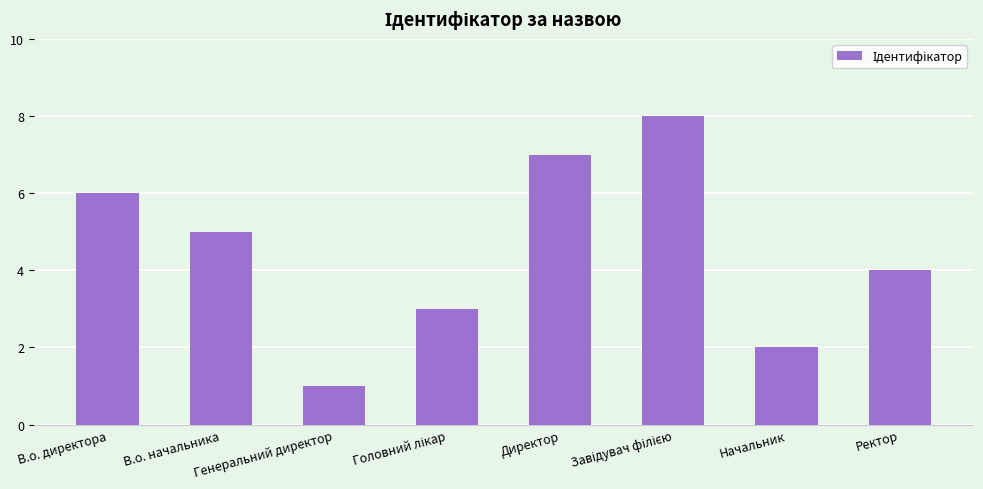

The value at В.о. начальника is 2. True or false?

False